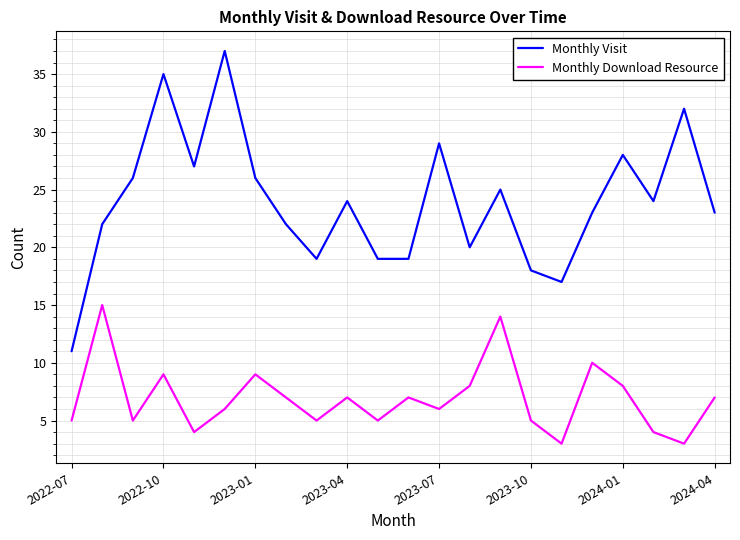

Which series has the largest total across all categories?

Monthly Visit